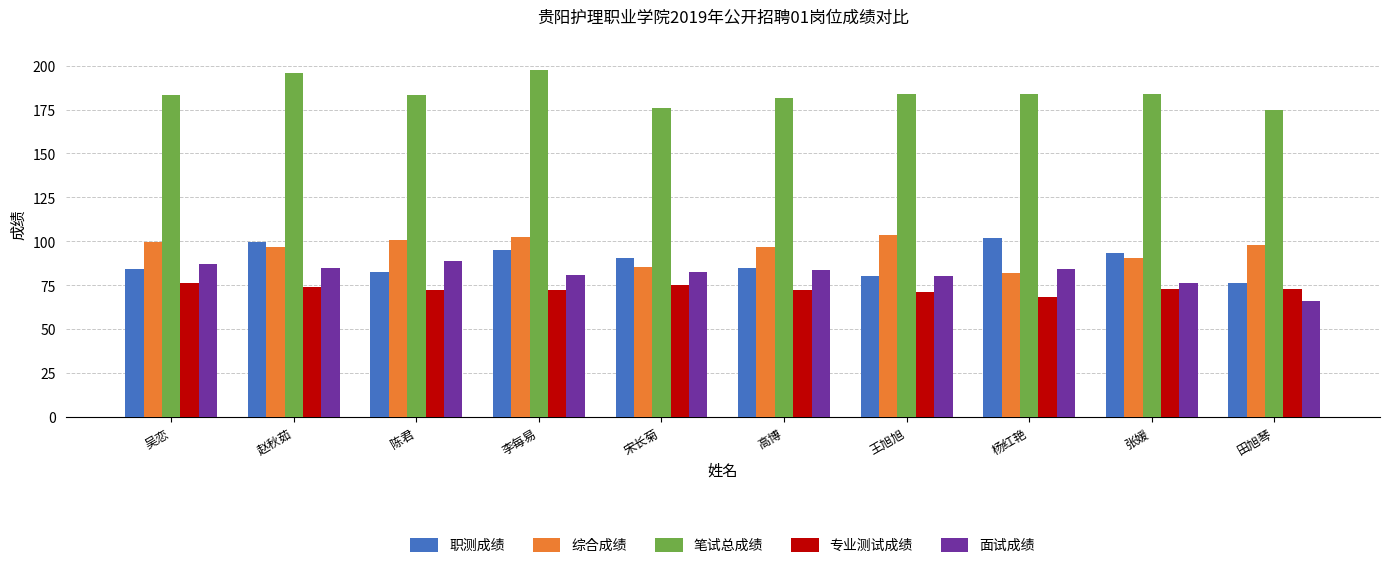

What is the sum of all 面试成绩 values?

813.4